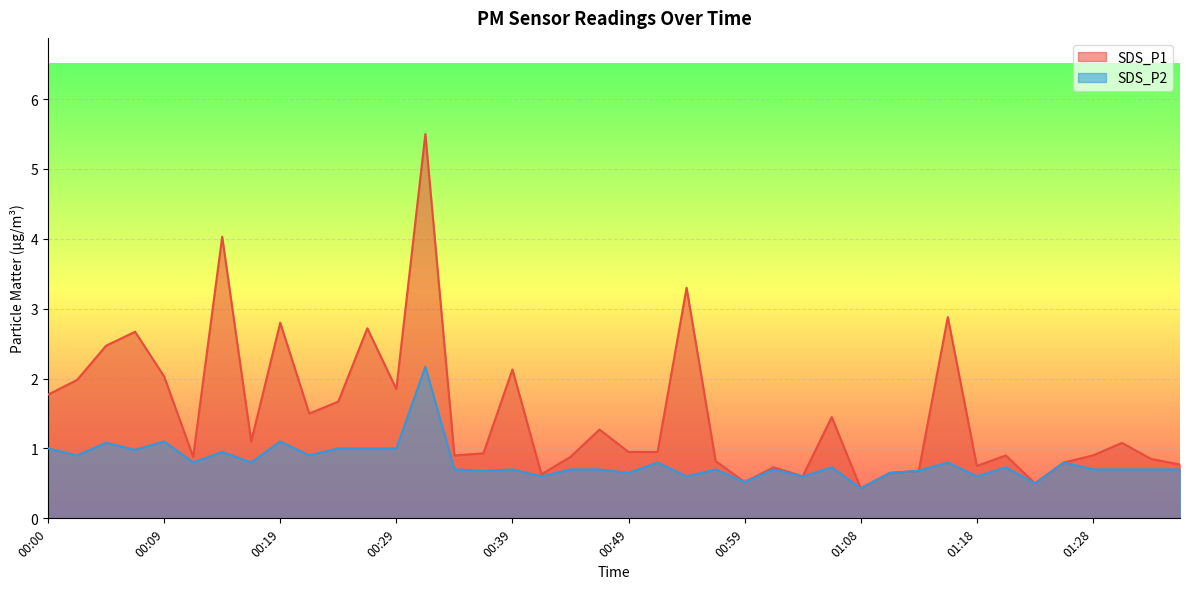

What position from the left is 00:09?

5